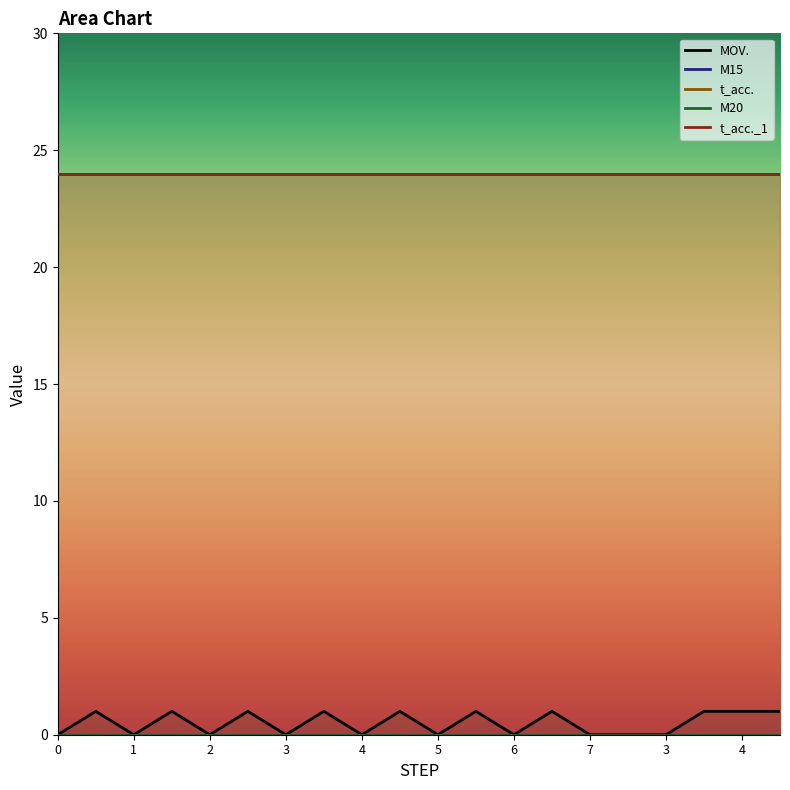

True or false: t_acc._1 has more than 0 interior local peaks.

False